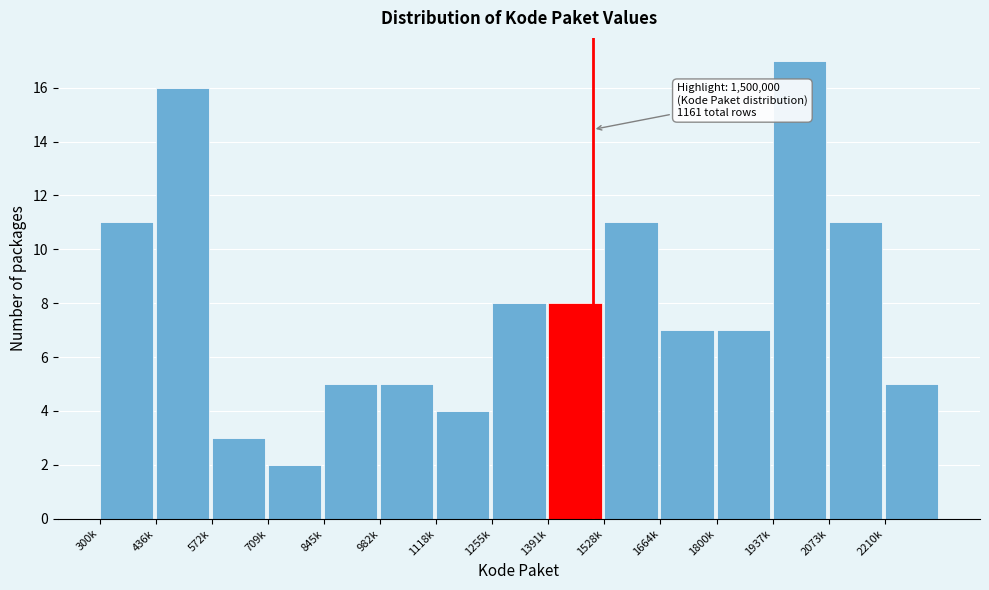

Reading right to left, extract all data points from this chart.

5	11	17	7	7	11	8	8	4	5	5	2	3	16	11